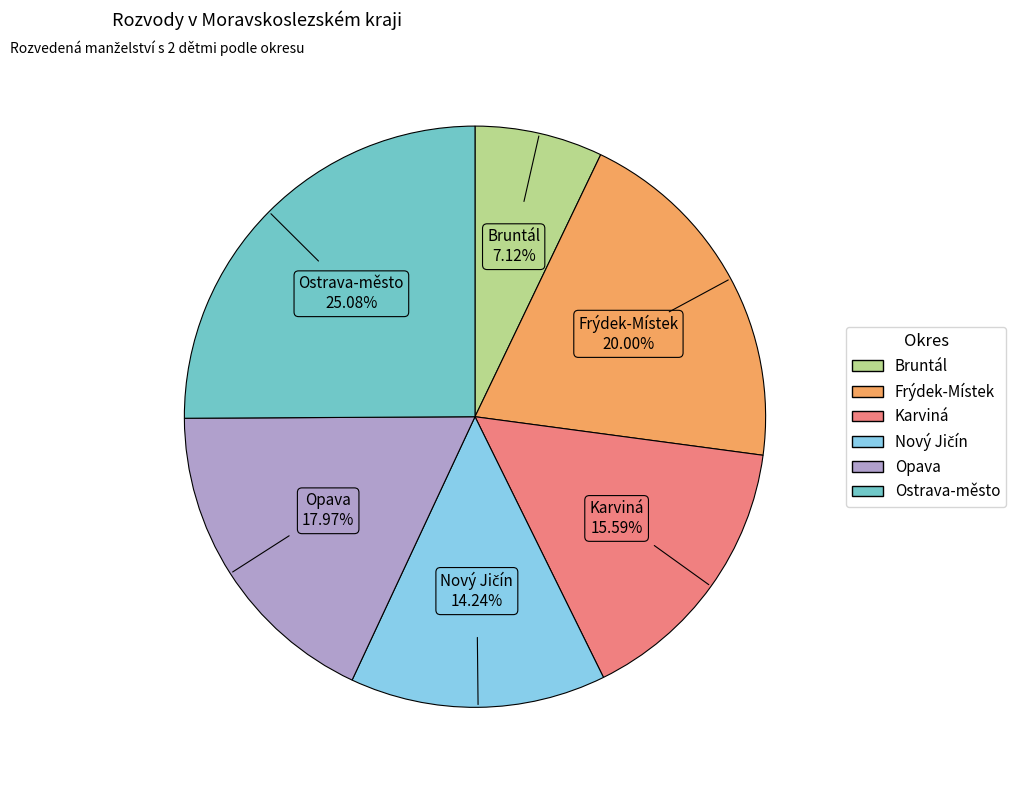

How many segments does this pie chart have?

6